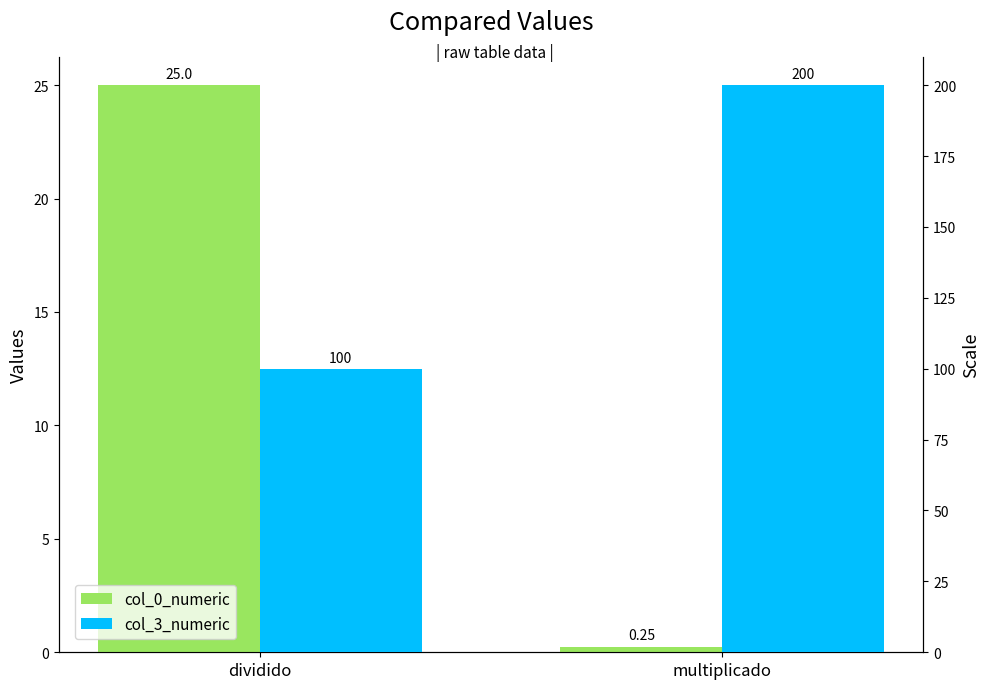

Reading right to left, extract all data points from this chart.

col_0_numeric: multiplicado=0.2	dividido=25.0
col_3_numeric: multiplicado=200.0	dividido=100.0